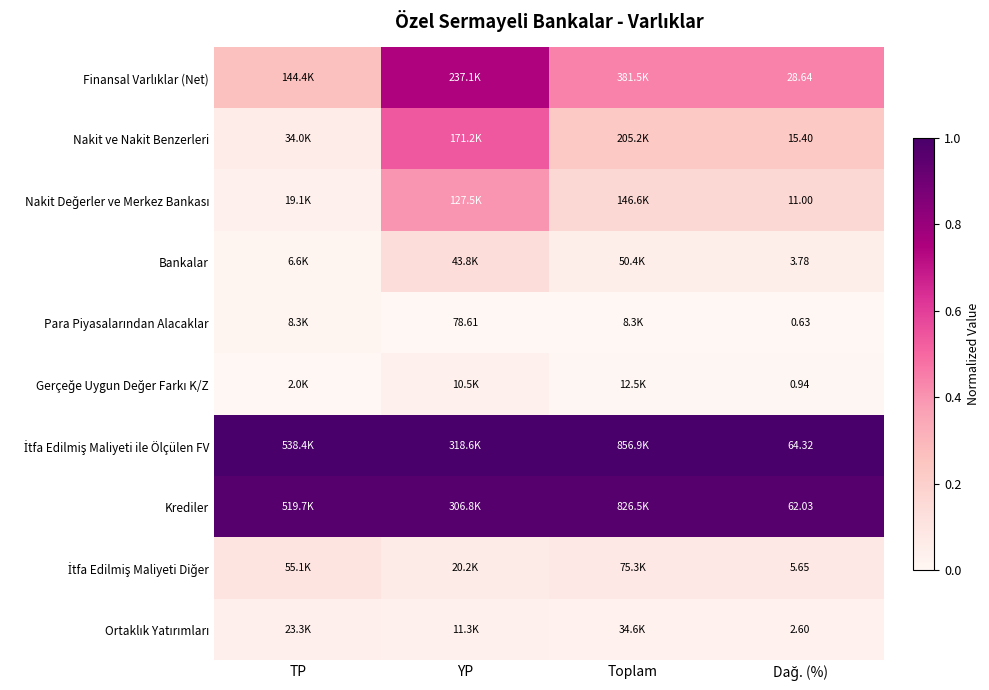

The value of Finansal Varlıklar (Net) at YP is 0.4. True or false?

False